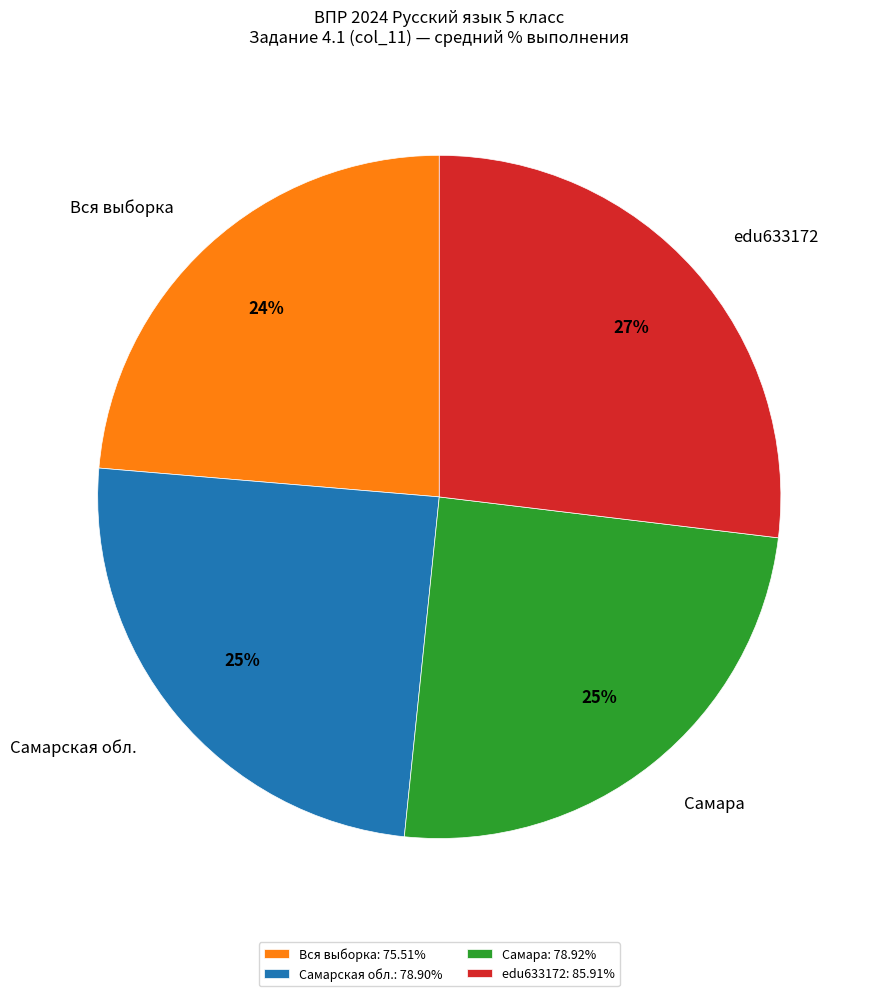

Is the sum of Самара and edu633172 greater than half?

Yes